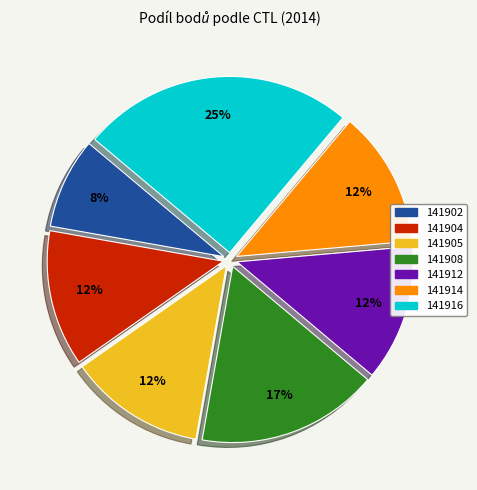

Is it true that 141908 is 31% of the pie?

False